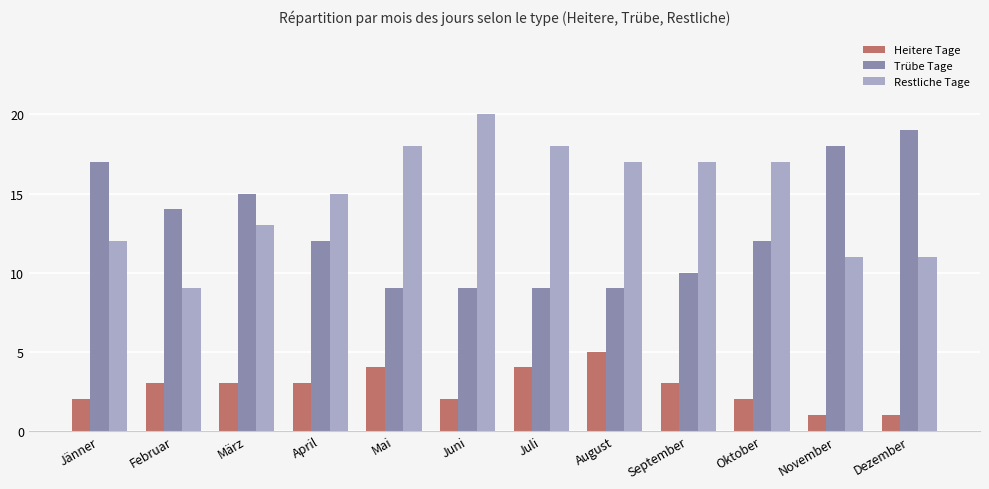

What is the total value across all series at Oktober?

31